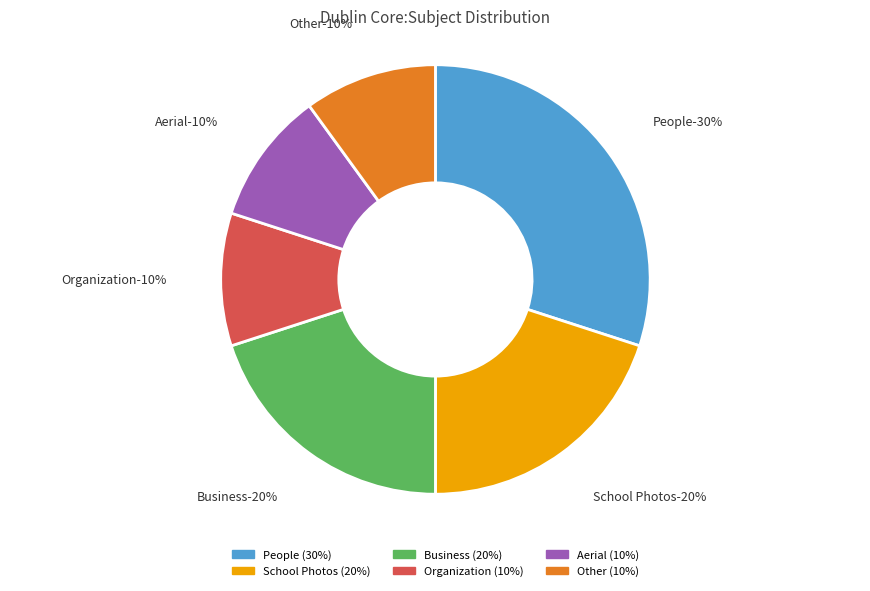

Count the number of slices in the pie.

6